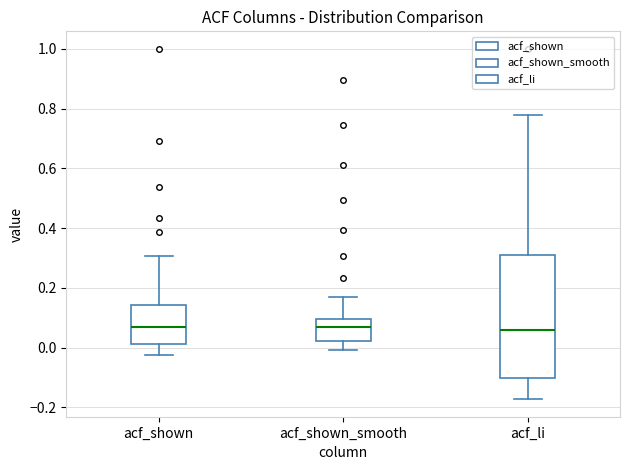

Which box is the tallest, from its lower edge to its upper edge?

acf_li